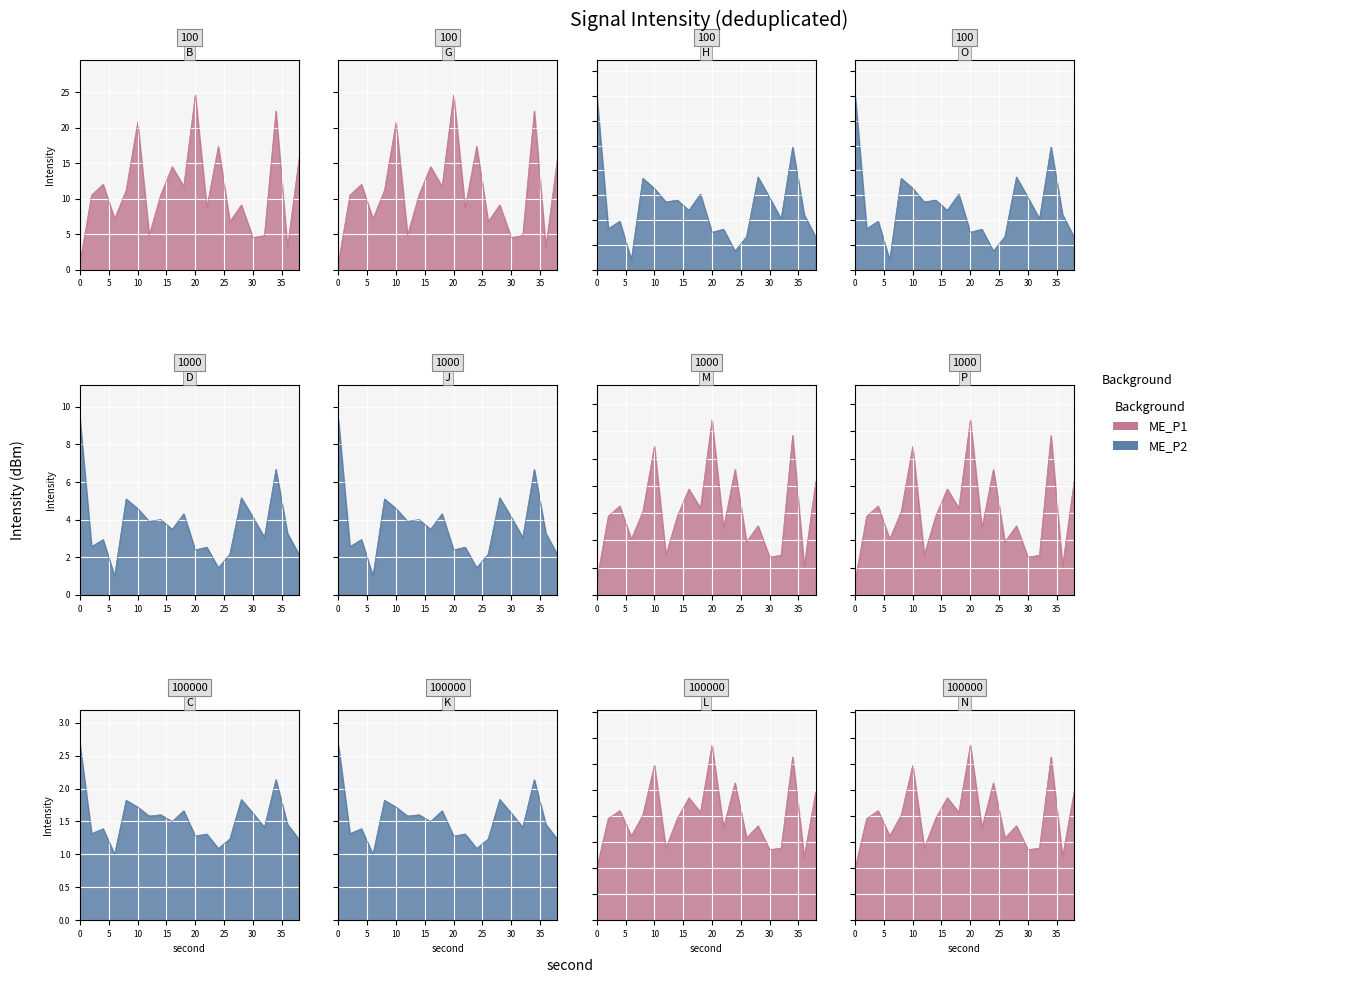

How many lines are shown in the chart?

2